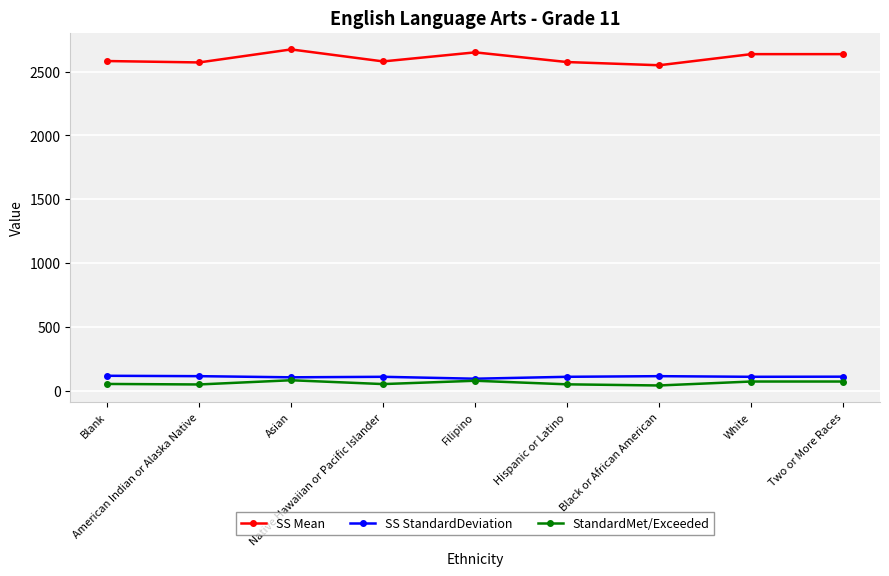

What value does the SS Mean series have at Black or African American?

2550